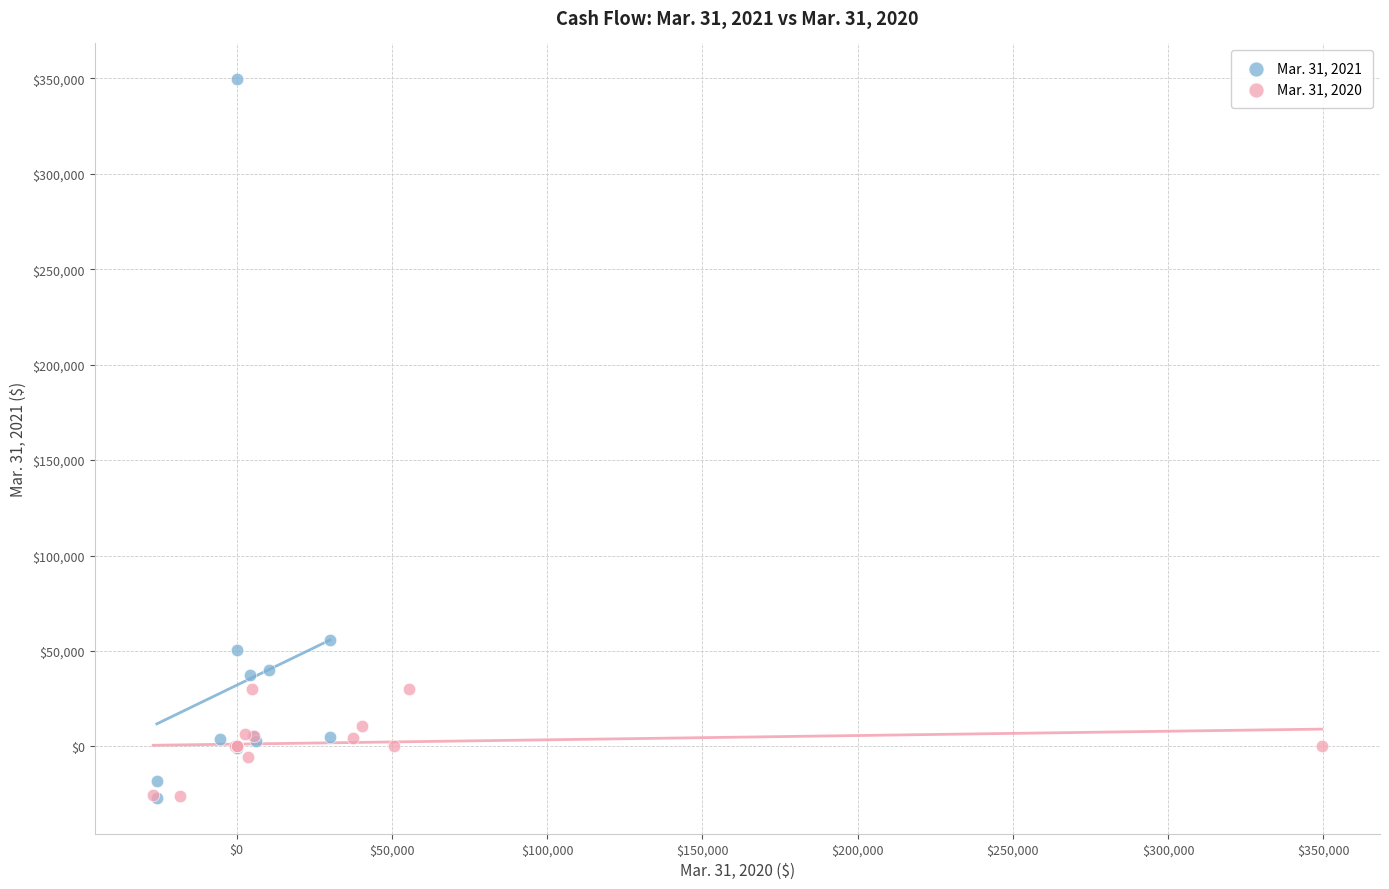

Which series has the largest Y range (max minus min)?

Mar. 31, 2021